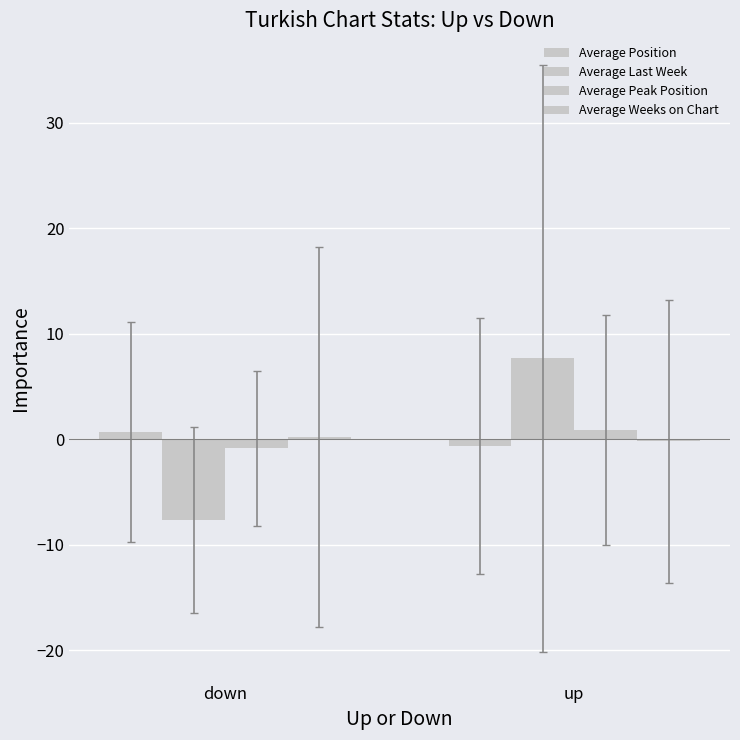

Between down and up, which series saw the biggest shift?

Average Last Week